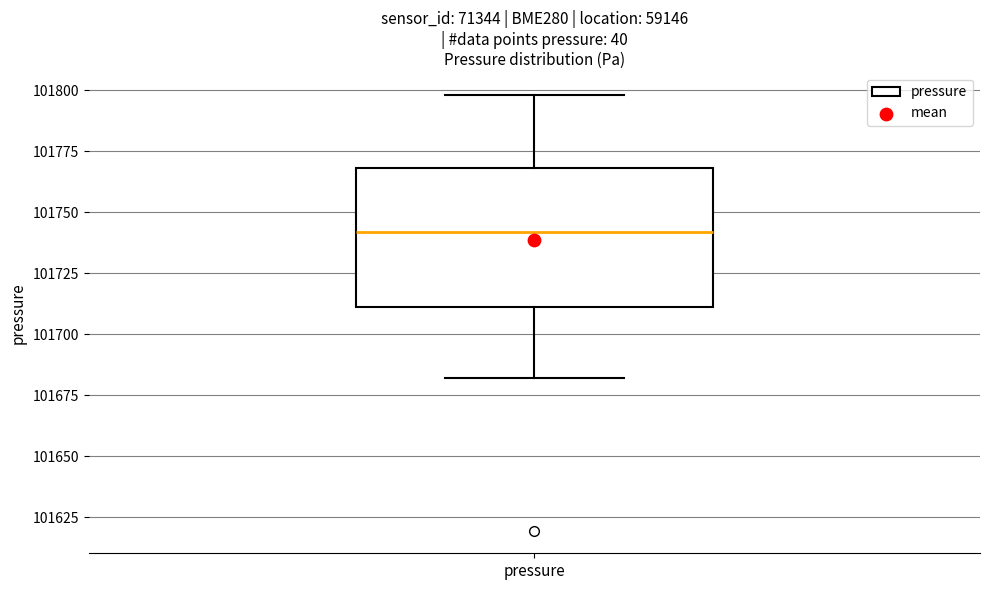

Where does the lower whisker of the box for pressure end on the y-axis? The values are not printed on the chart, so give them approximately, as read against the axis.

101680